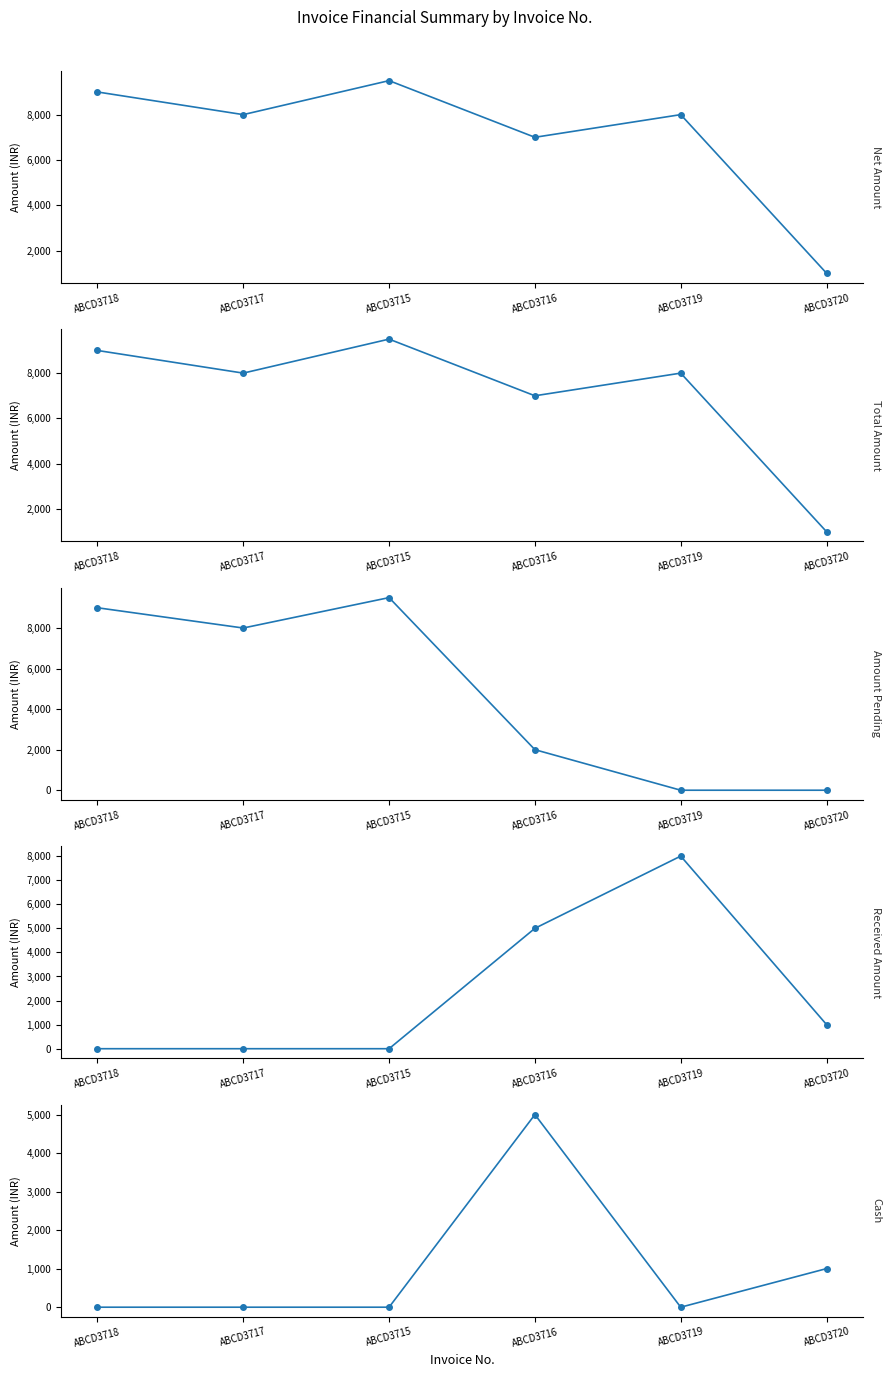

What is the sum of all Total Amount values?

42502